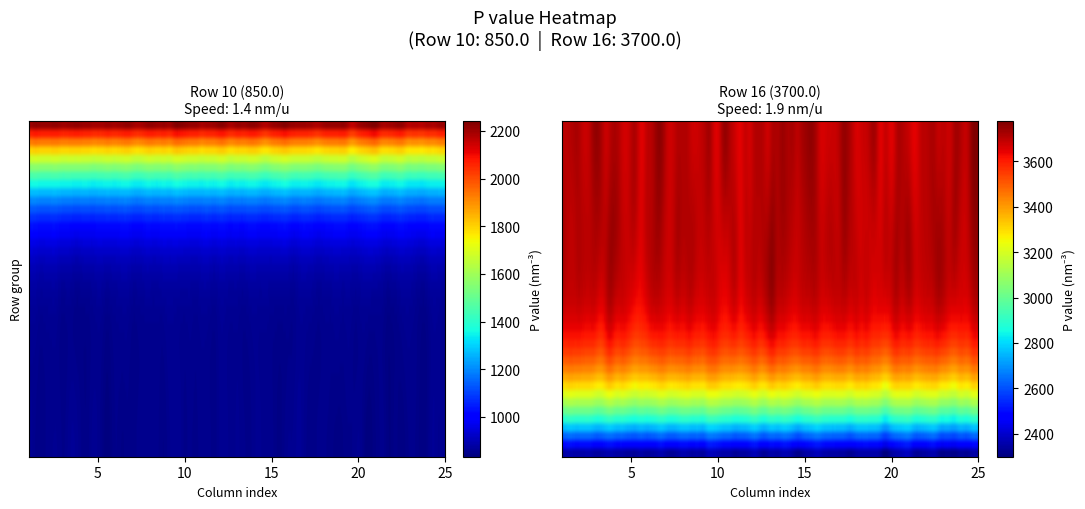

Which series has the largest total across all categories?

Row 16 (3700.0)